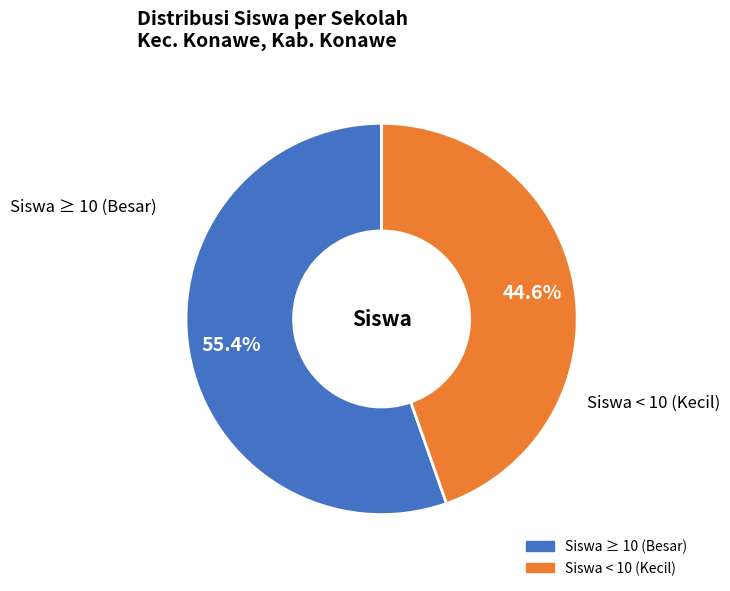

Is there any slice that represents more than half of the pie?

Yes